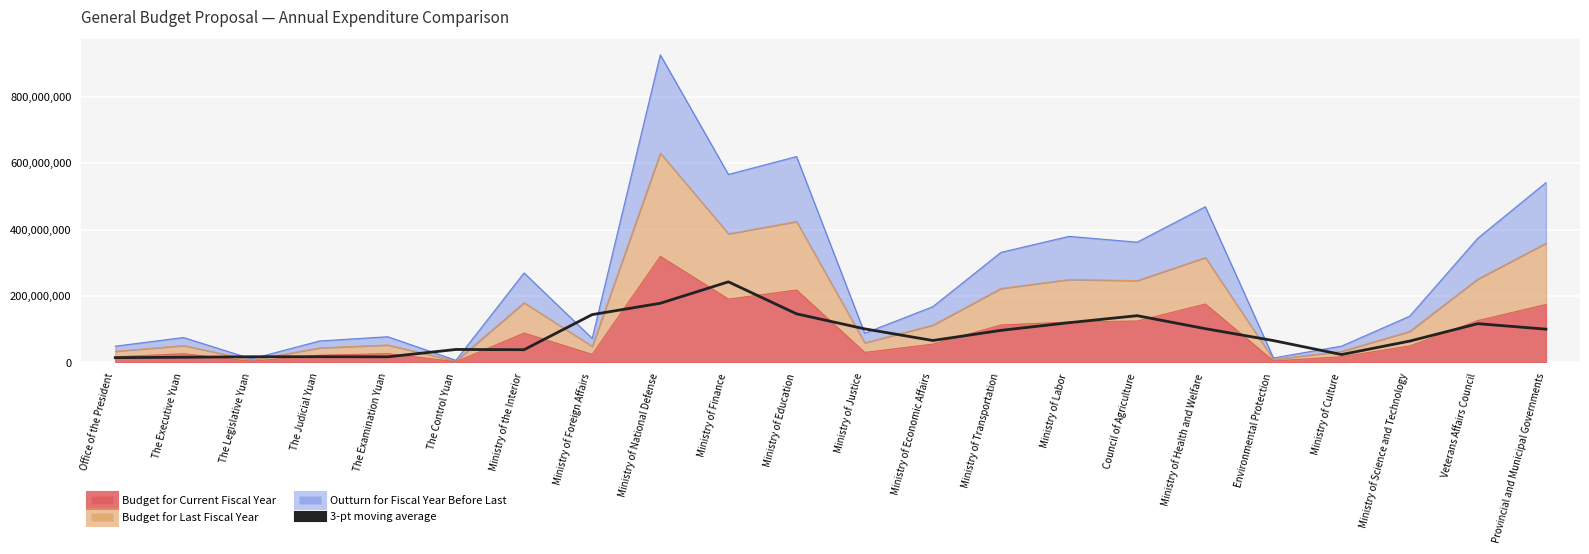

What is the difference between the maximum and second lowest values?

227142014.3